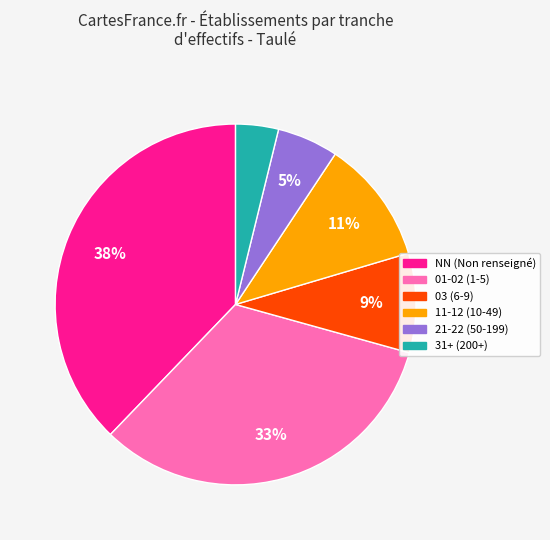

Is there a majority slice in this chart?

No